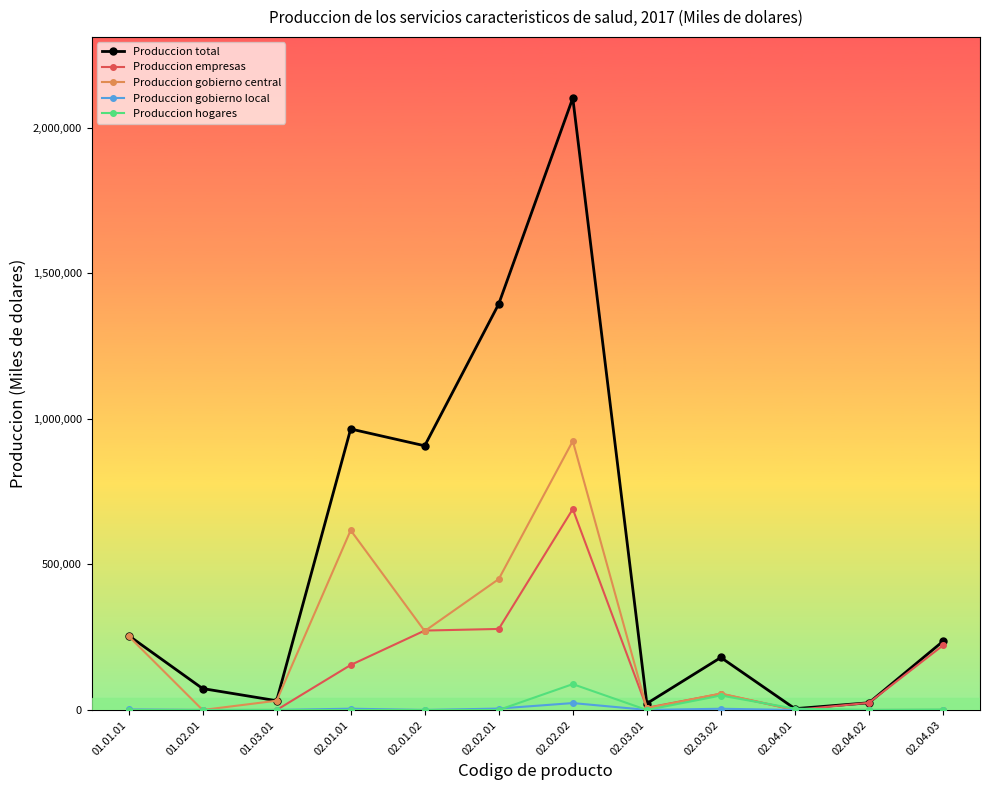

Which series has the largest total across all categories?

Produccion total